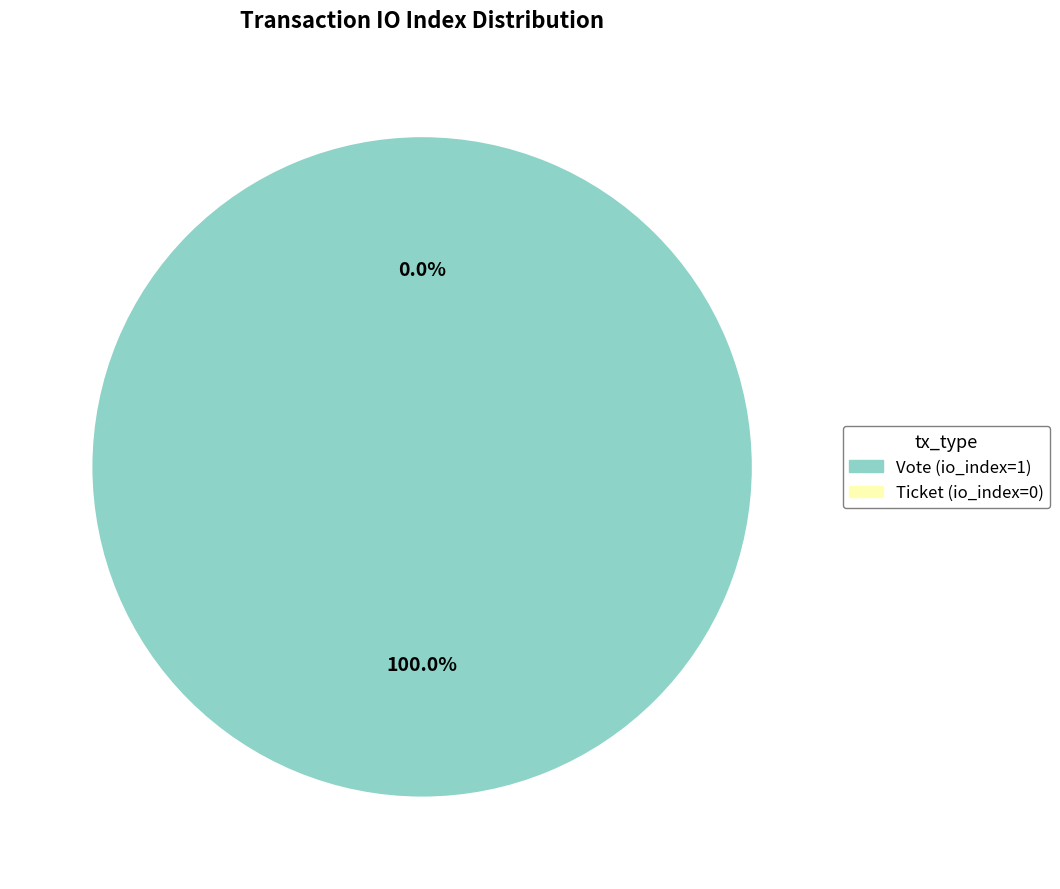

Count the number of slices in the pie.

2